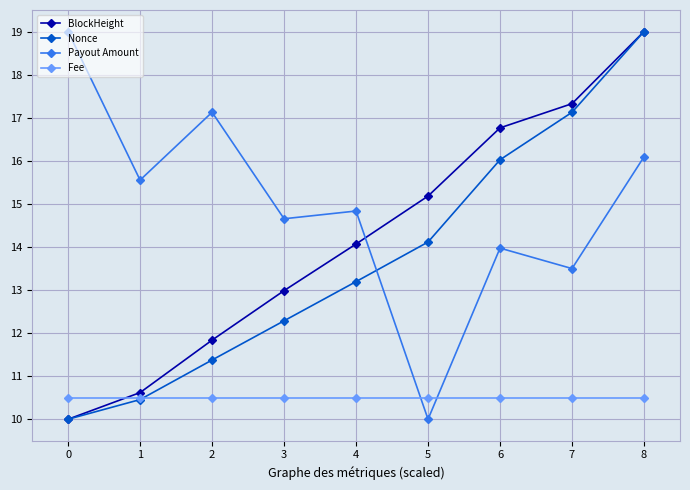

What are all the series names shown in the legend?

BlockHeight, Nonce, Payout Amount, Fee